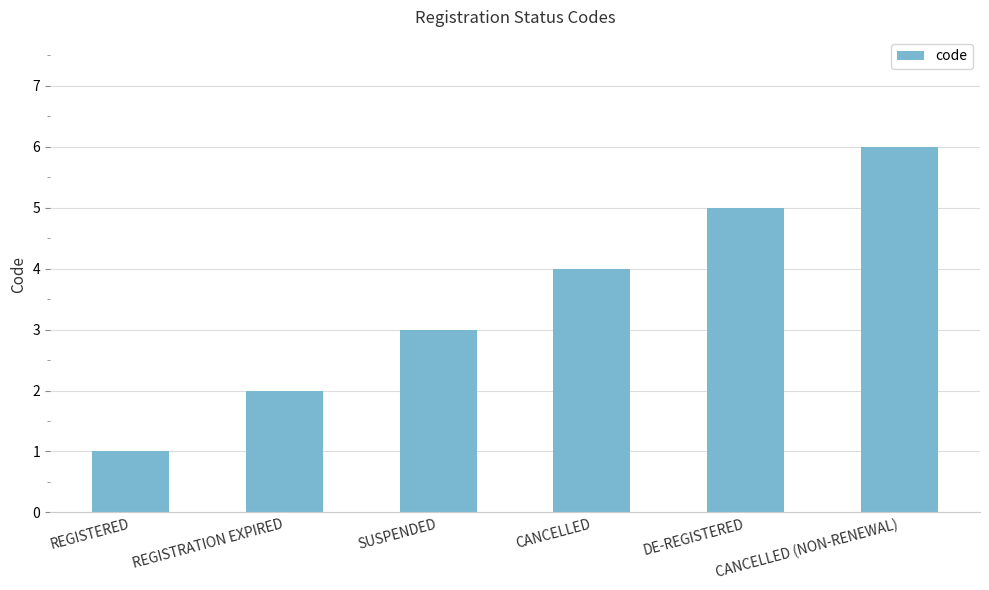

List the labels in order of value, smallest first.

REGISTERED, REGISTRATION EXPIRED, SUSPENDED, CANCELLED, DE-REGISTERED, CANCELLED (NON-RENEWAL)